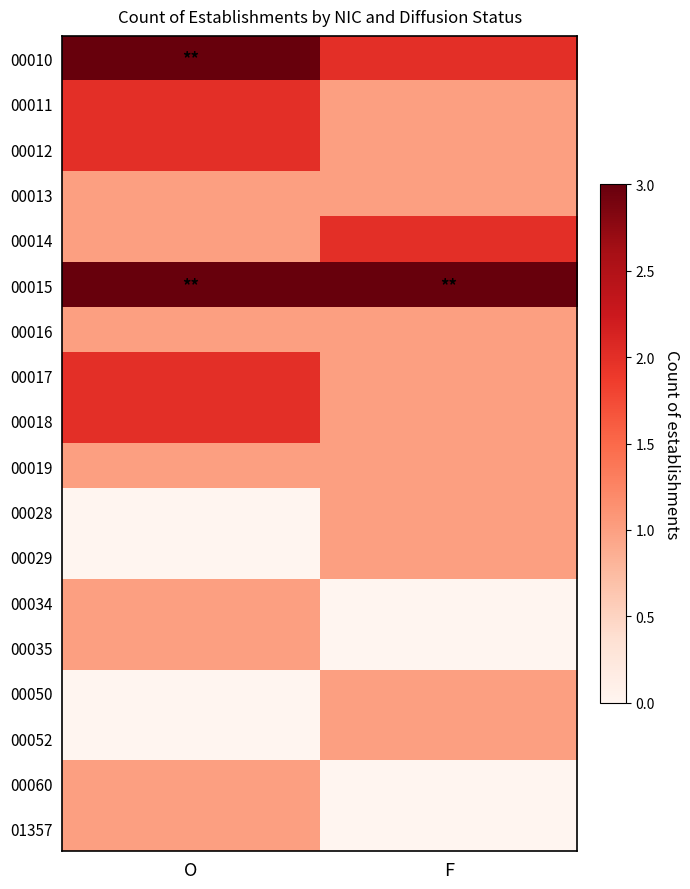

Reading left to right, what are all the values shown in this chart?

00010: O=3	F=2
00011: O=2	F=1
00012: O=2	F=1
00013: O=1	F=1
00014: O=1	F=2
00015: O=3	F=3
00016: O=1	F=1
00017: O=2	F=1
00018: O=2	F=1
00019: O=1	F=1
00028: O=0	F=1
00029: O=0	F=1
00034: O=1	F=0
00035: O=1	F=0
00050: O=0	F=1
00052: O=0	F=1
00060: O=1	F=0
01357: O=1	F=0